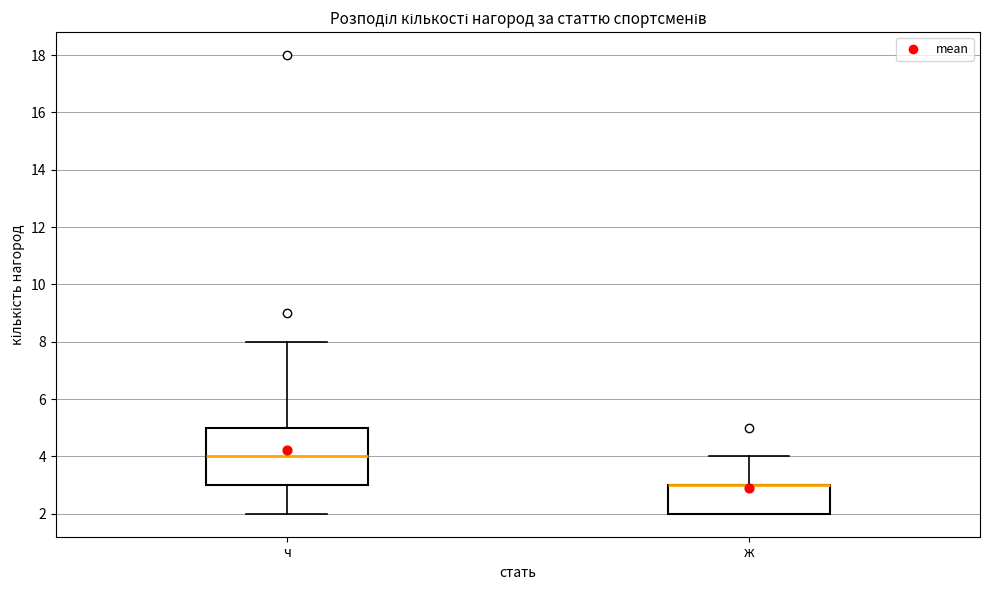

Reading left to right, read every box against the y-axis: the position of its median line, the range the box covers, and the ends of its whiskers. The values are not printed on the chart, so give them approximately, as read against the axis.

ч: median 4, box 3 to 5, whiskers 2 to 8
ж: median 3 (drawn on the box's upper edge), box 2 to 3, whiskers 2 to 4